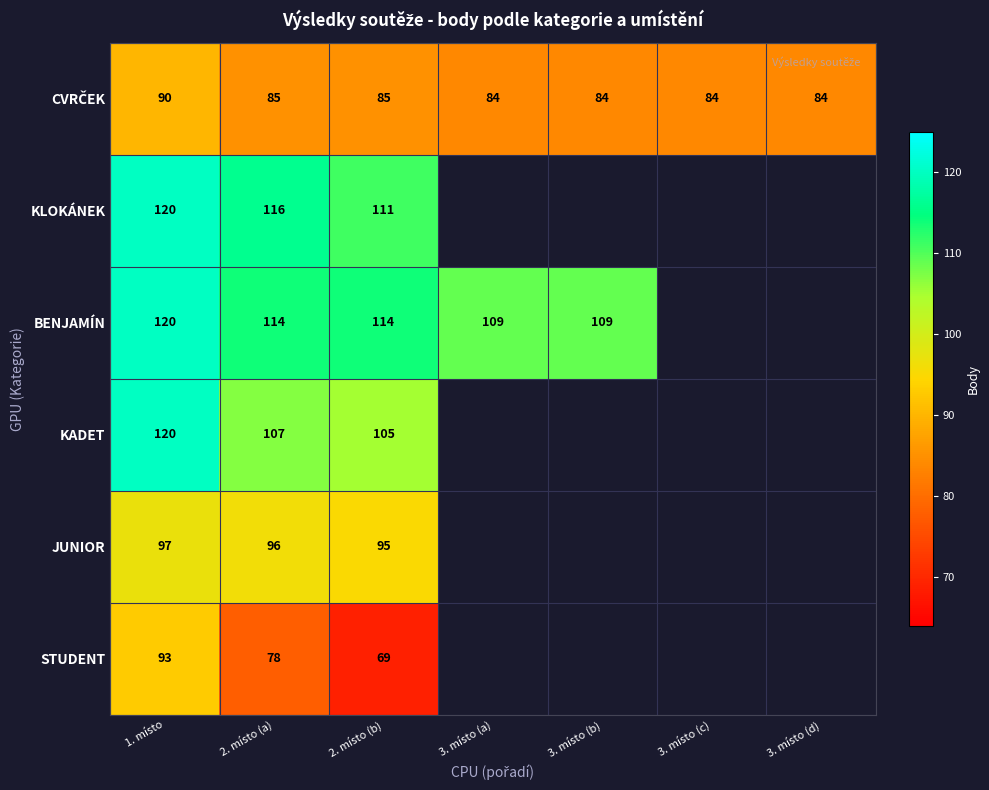

What is the total value across all series at 2. místo (a)?

596